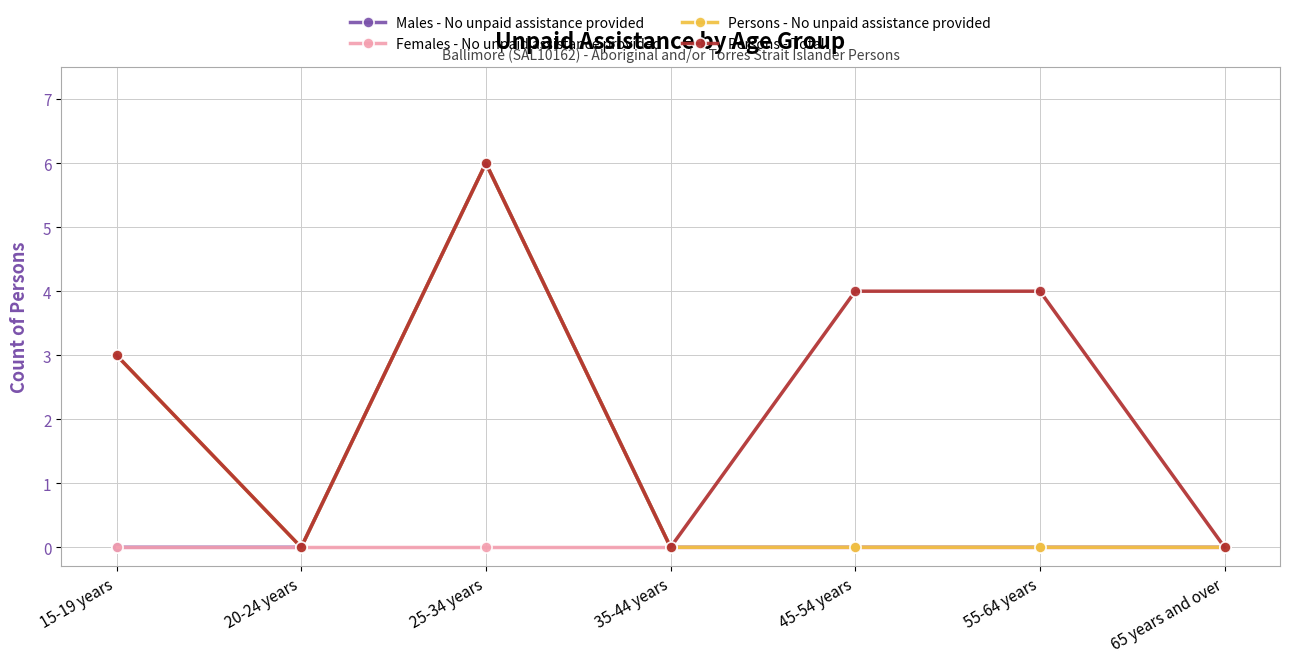

What is the label of the 3rd point from the right?

45-54 years